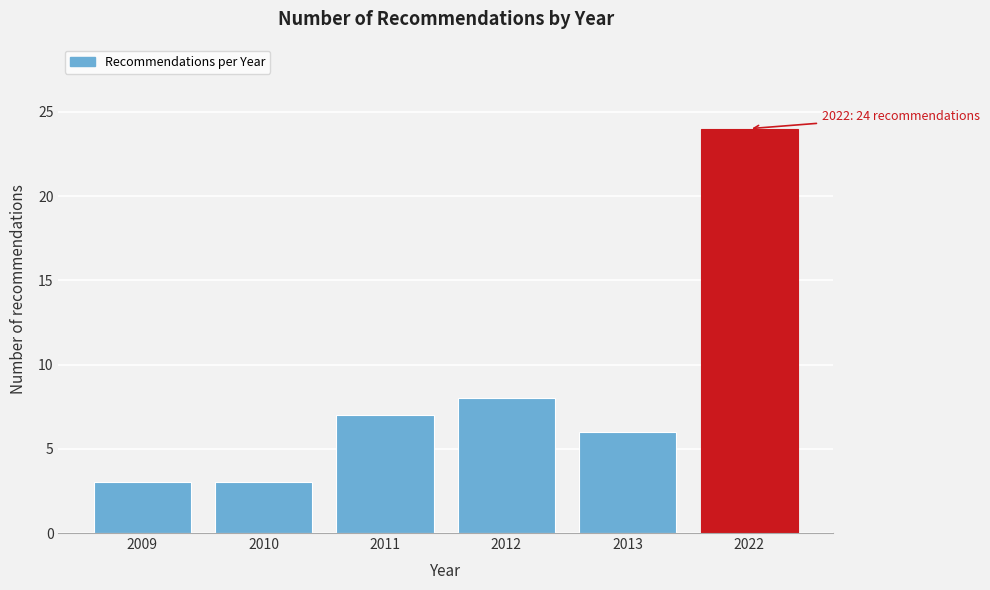

Reading right to left, what are all the values shown in this chart?

24	6	8	7	3	3